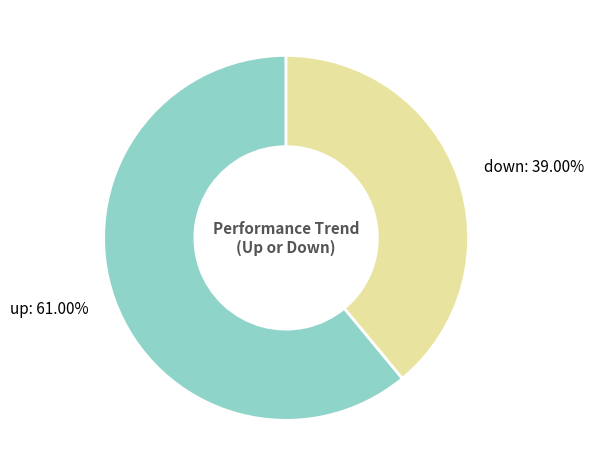

Is it true that up is 53% of the pie?

False